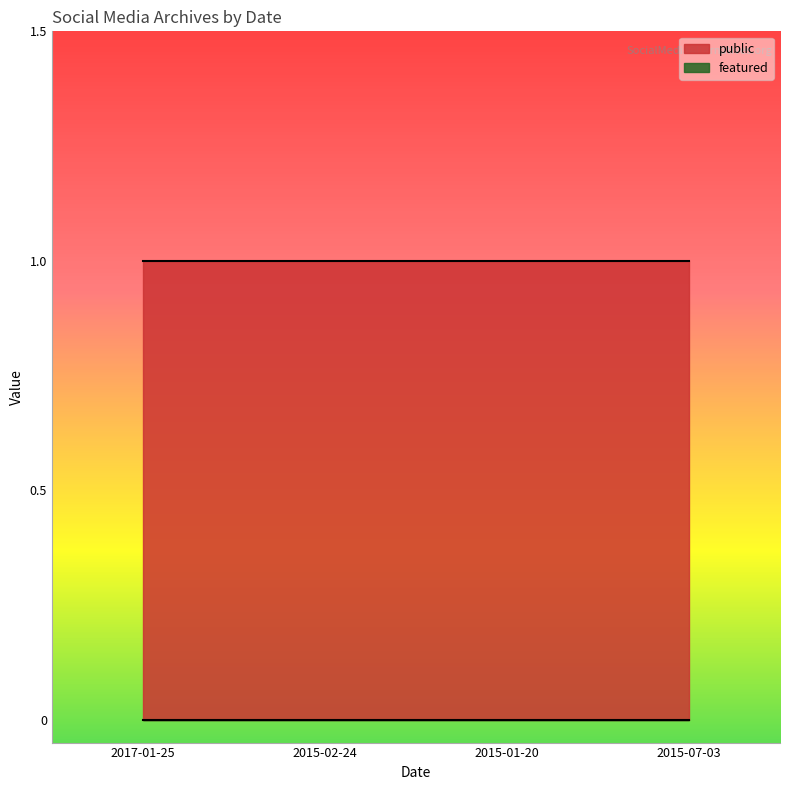

Rank the series by their maximum value, from lowest to highest.

featured, public